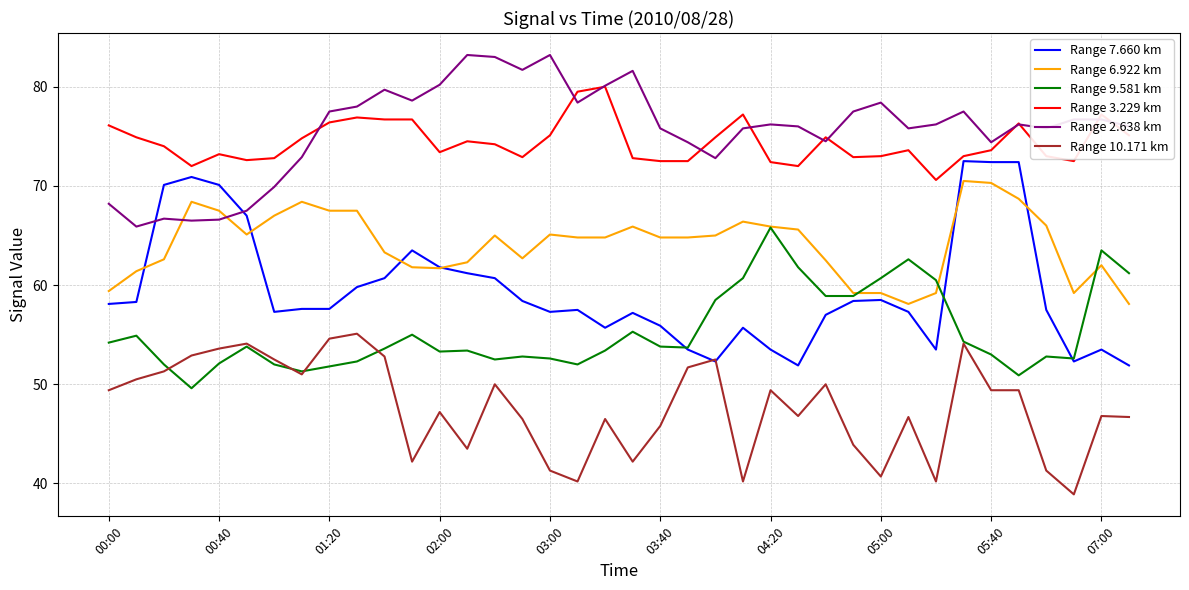

Which series has the largest range (max minus min)?

Range 7.660 km